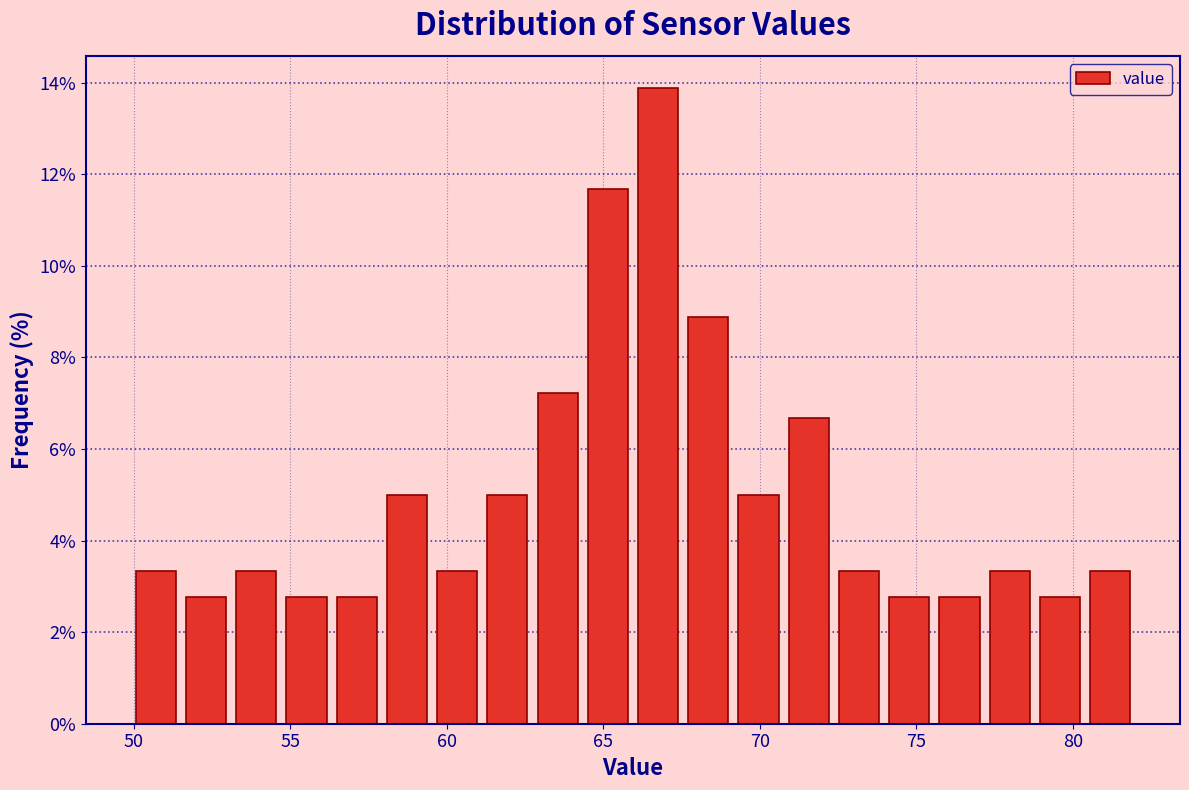

Read against the x-axis, roughly where is the centre of the tallest bar?

67.0